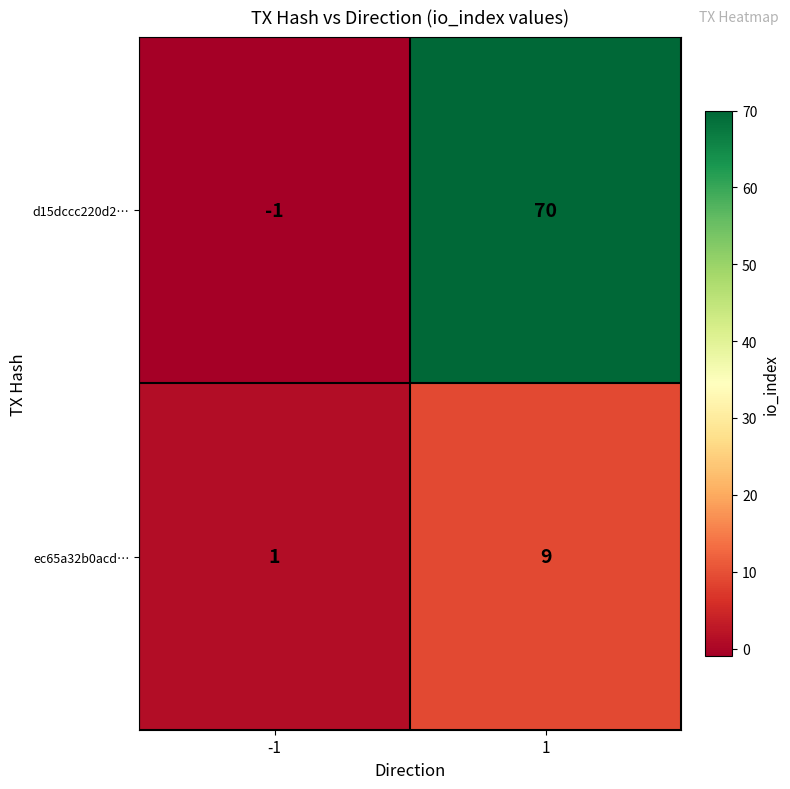

List the labels in order of ec65a32b0acd… value, largest first.

1, -1